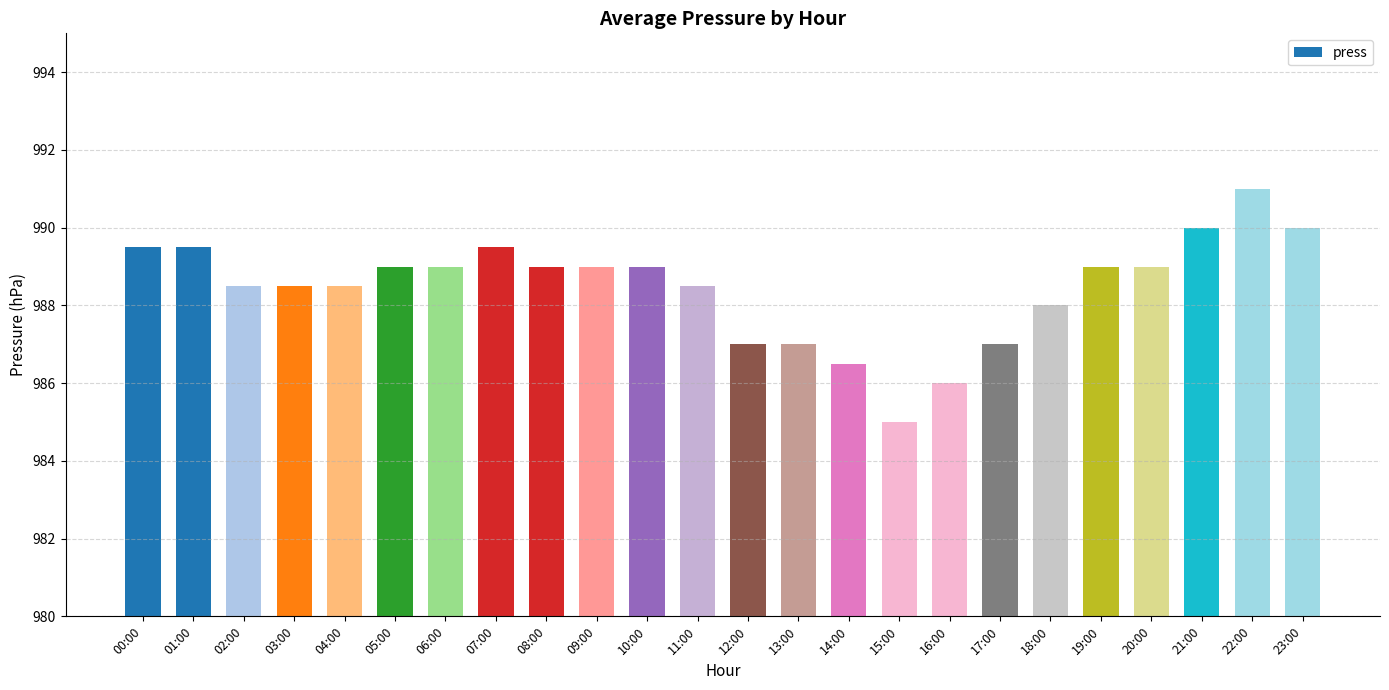

Which category has the lowest value across all series?

15:00